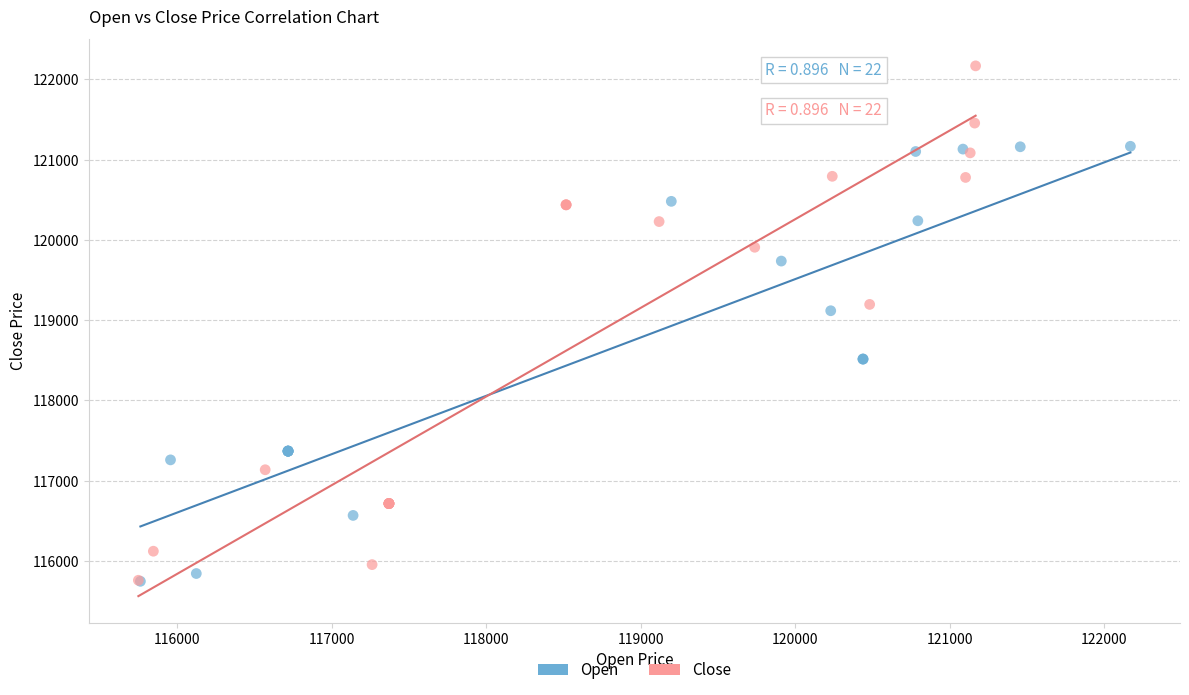

Which series reaches the maximum Y coordinate?

Close